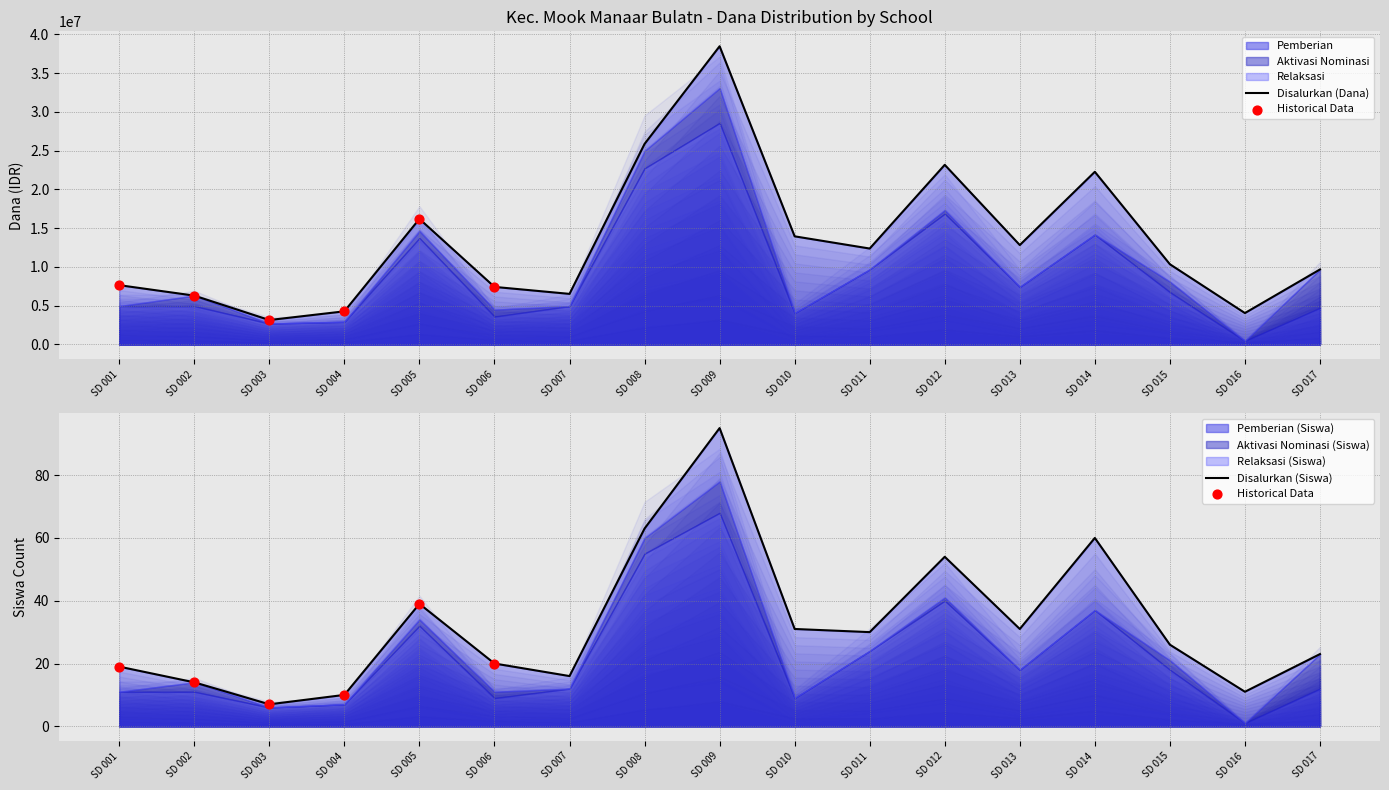

At which category is the sum across all series the highest?

009